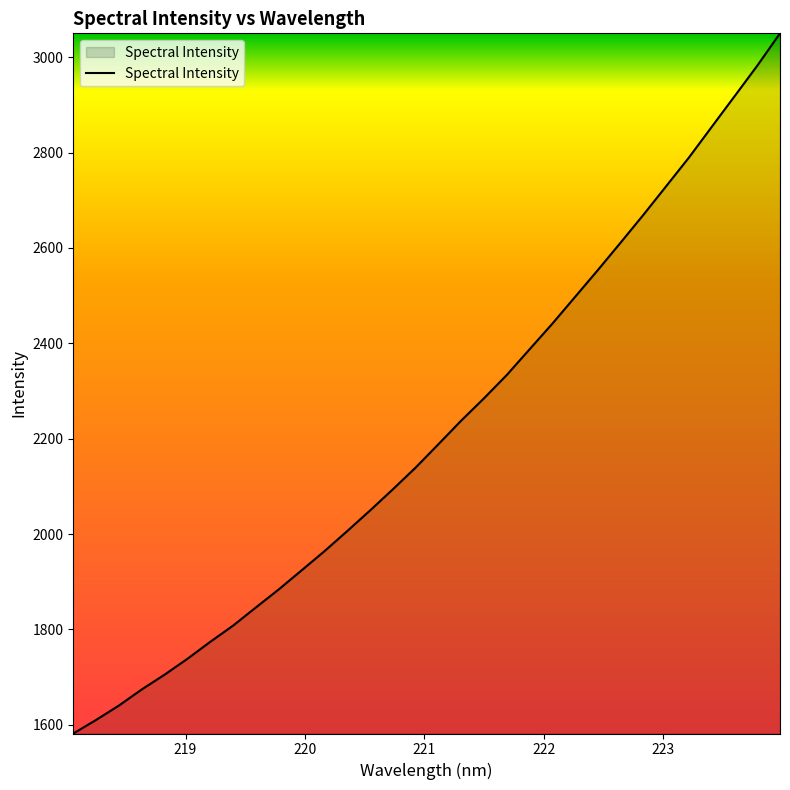

Reading left to right, transcribe all the data shown in this chart.

1581.8	1610.2	1640.4	1674.2	1705.1	1738.4	1773.9	1807.9	1846.0	1883.8	1923.6	1963.8	2005.9	2049.1	2093.5	2139.1	2188.1	2237.6	2284.4	2333.3	2387.1	2440.9	2497.2	2553.4	2611.0	2669.3	2729.3	2789.5	2853.7	2917.8	2982.0	3050.0